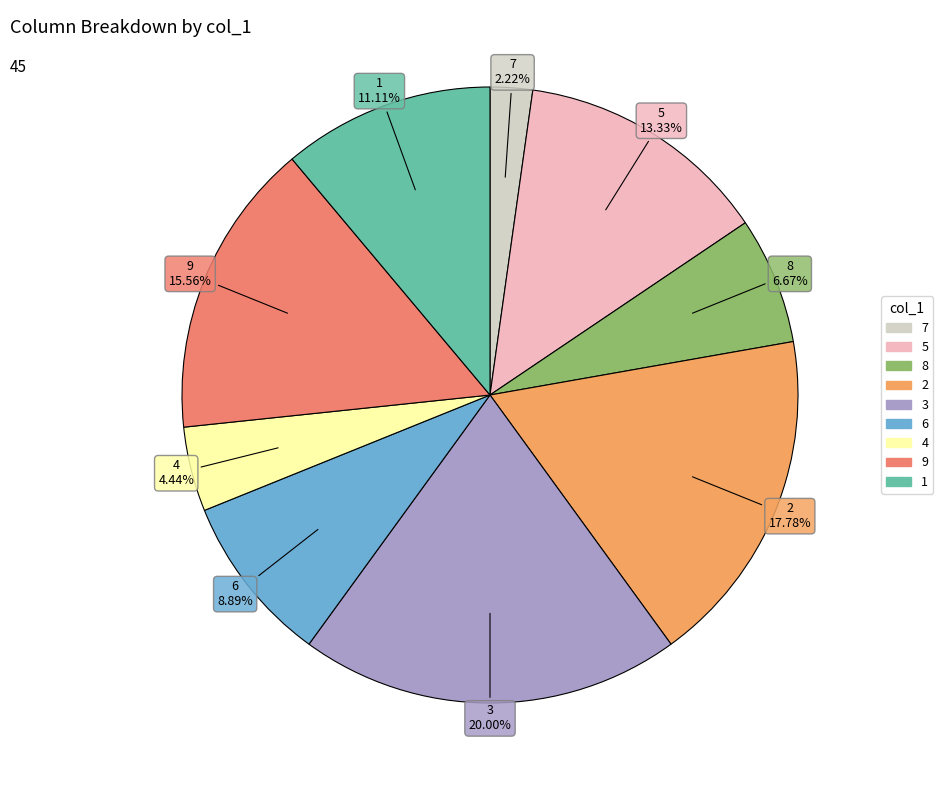

Count the number of slices in the pie.

9